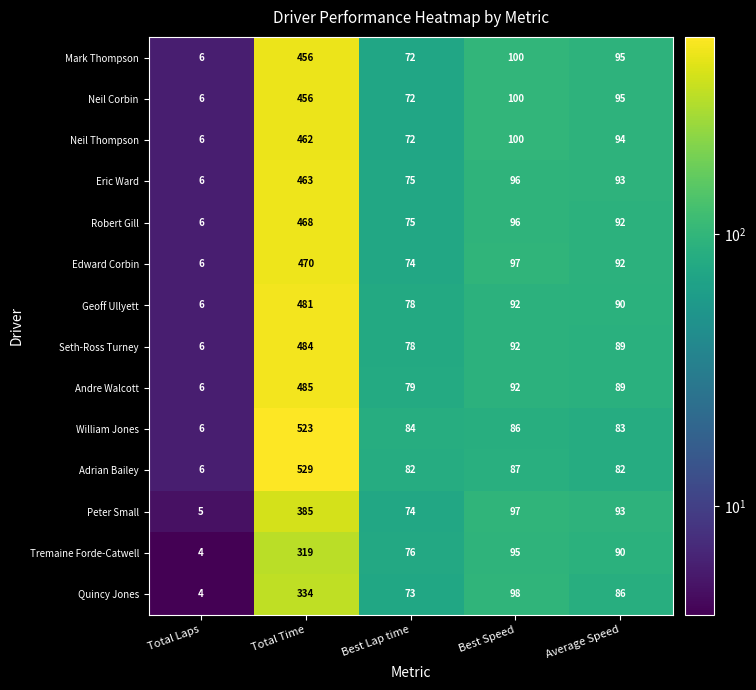

Count the number of categories in the chart.

5